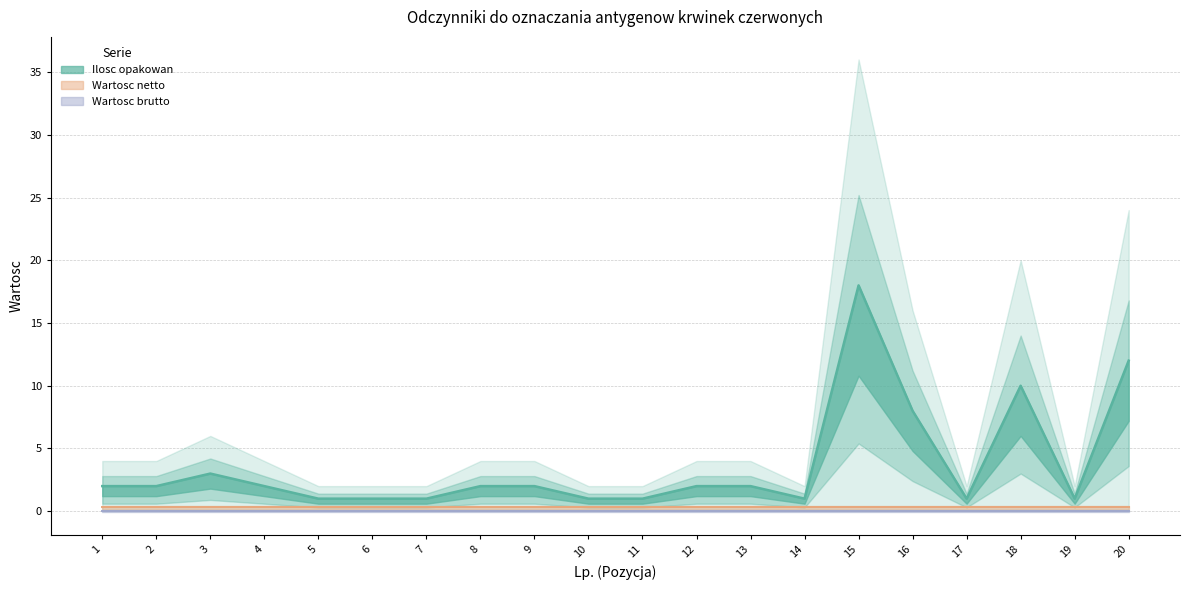

What is the total value across all series at 4?

2